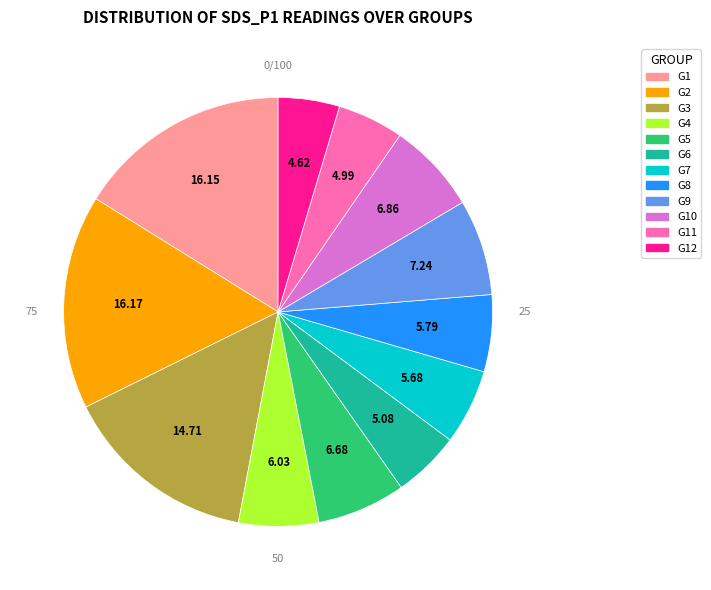

Is there a majority slice in this chart?

No